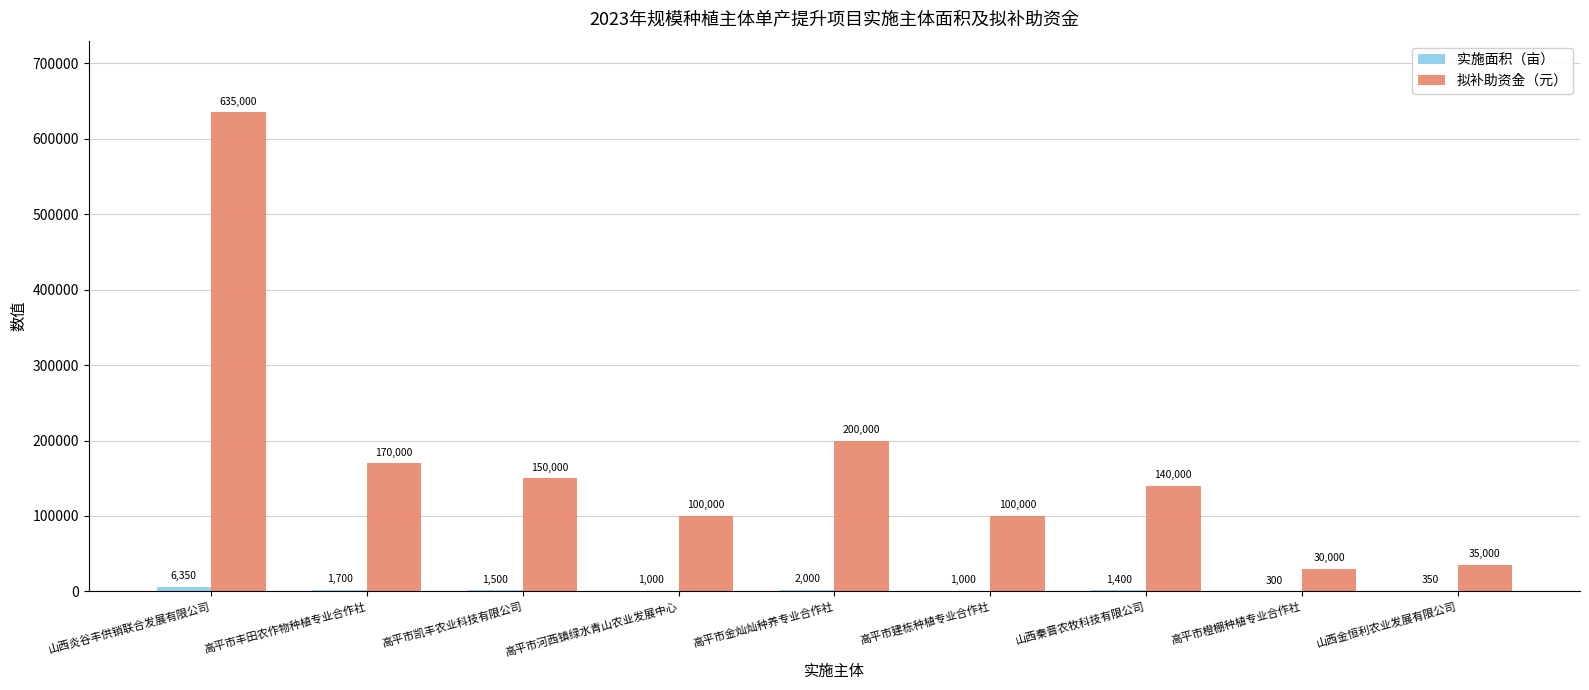

Are the bars grouped side by side (vs. stacked)?

Yes